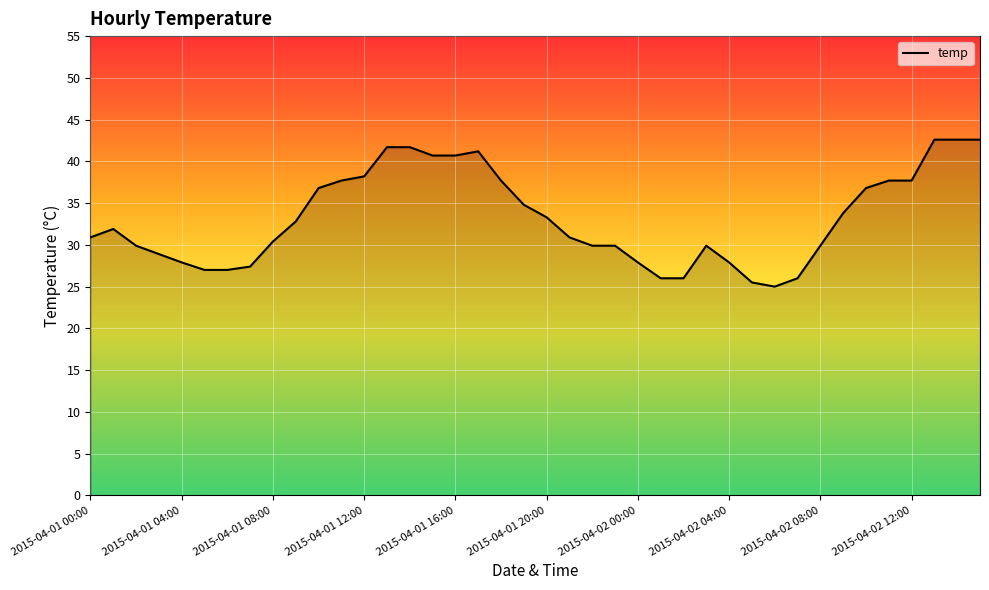

What is the maximum value shown in the chart?

42.6